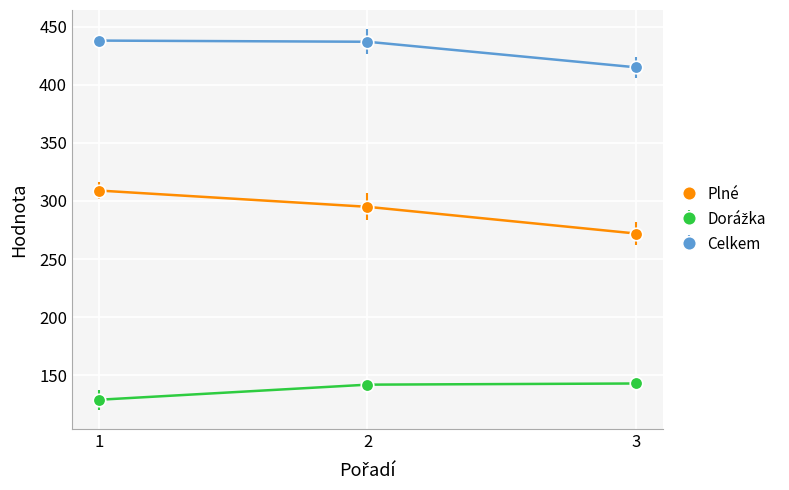

What is the maximum value shown in the chart?

438